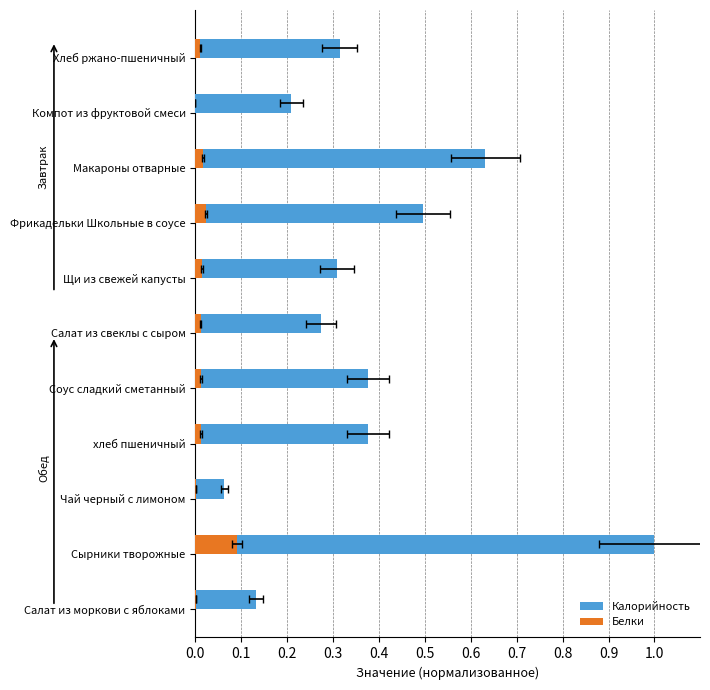

How many categories are shown in the chart?

11